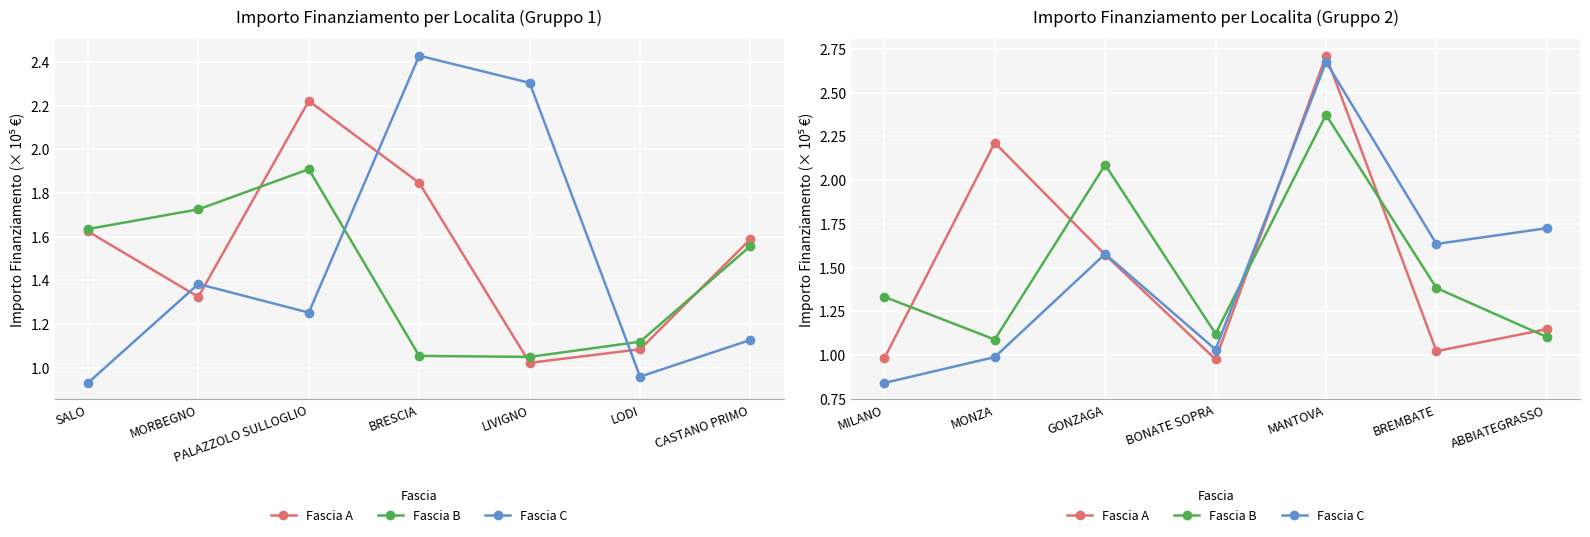

Count the number of data series in this chart.

3